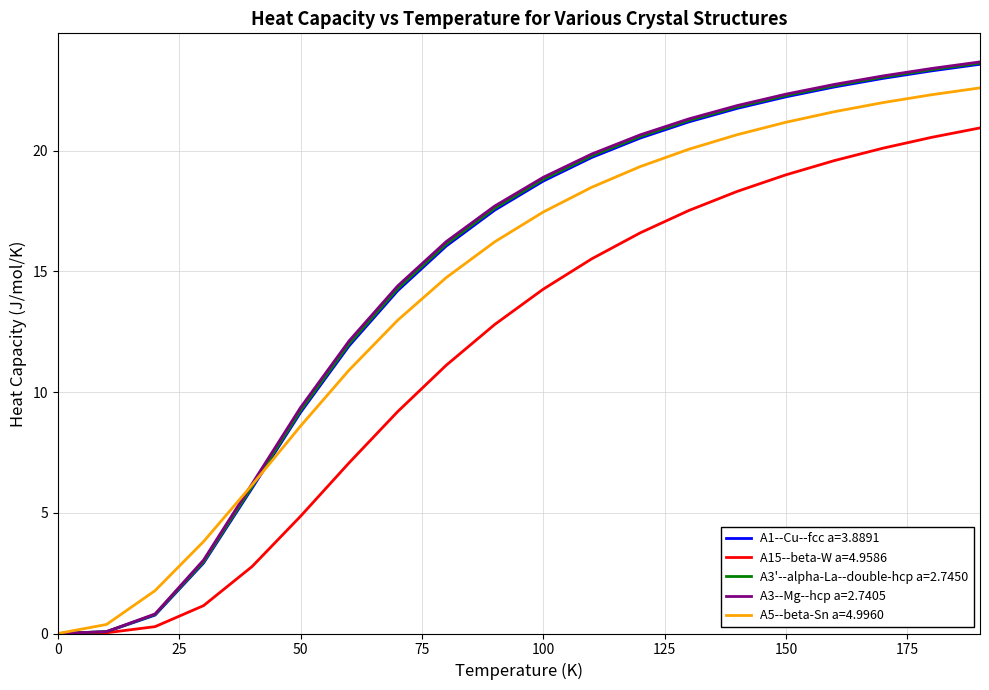

What is the maximum value for A15--beta-W a=4.9586?

20.9